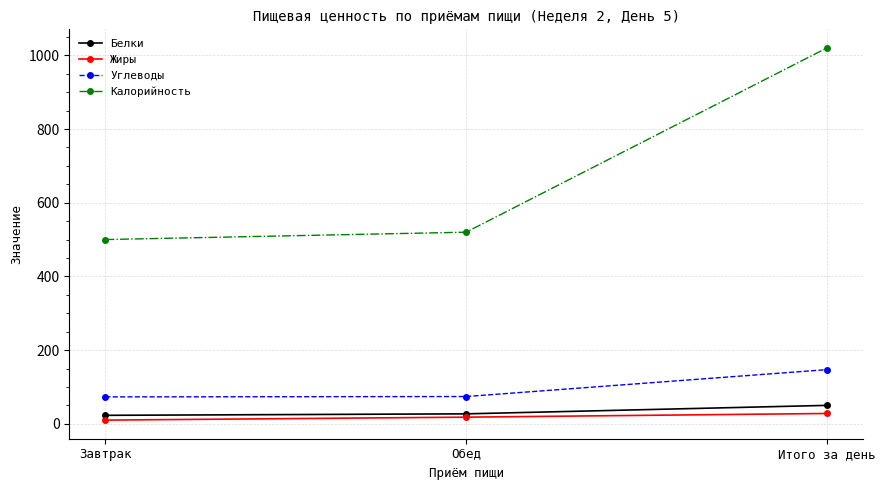

What is the label of the 3rd point from the left?

Итого за день